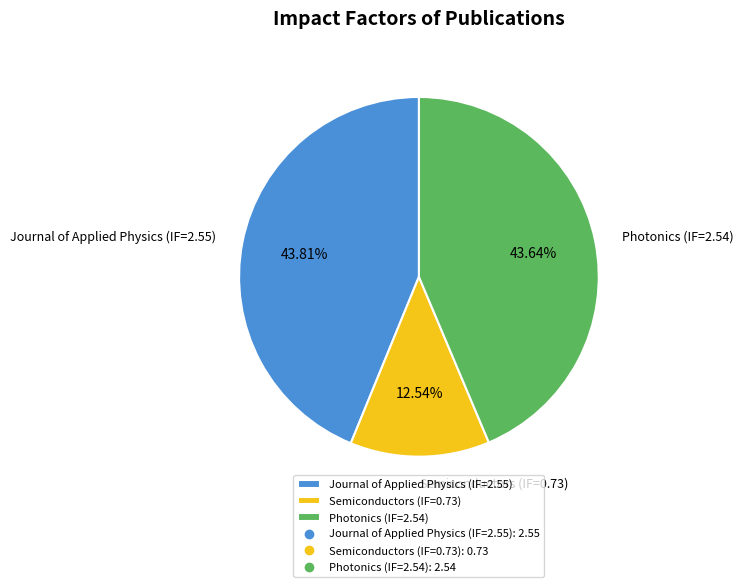

How many slices are in this pie chart?

3